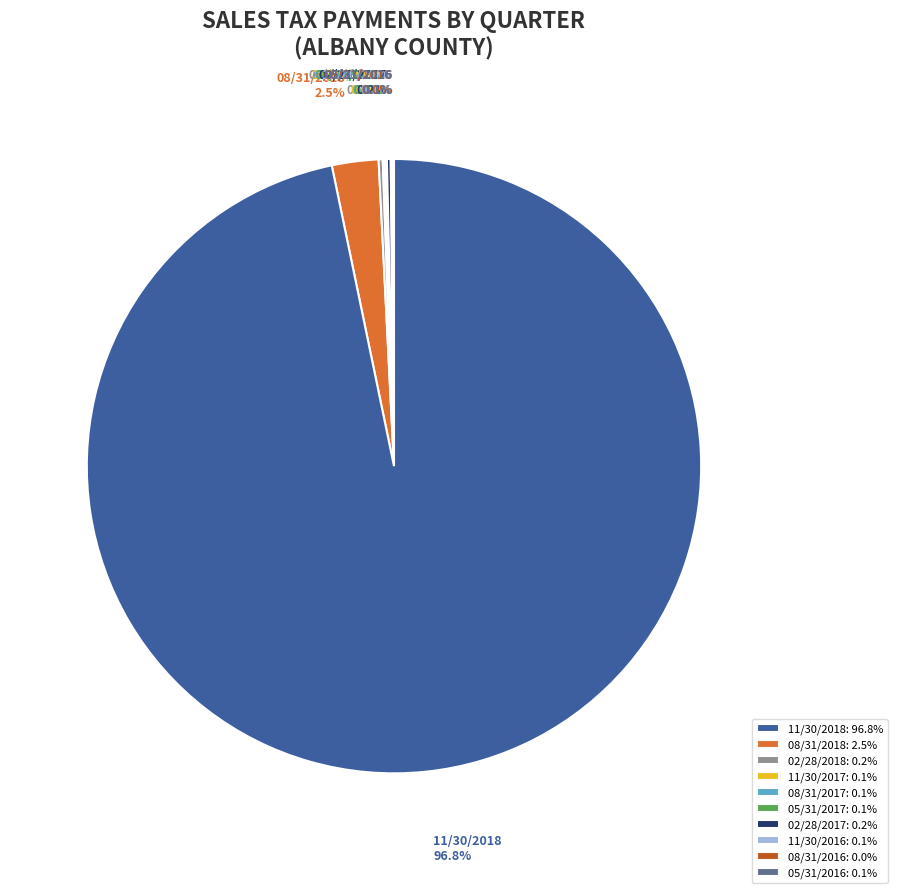

Does 11/30/2018: 96.8% account for over 50% of the chart?

Yes